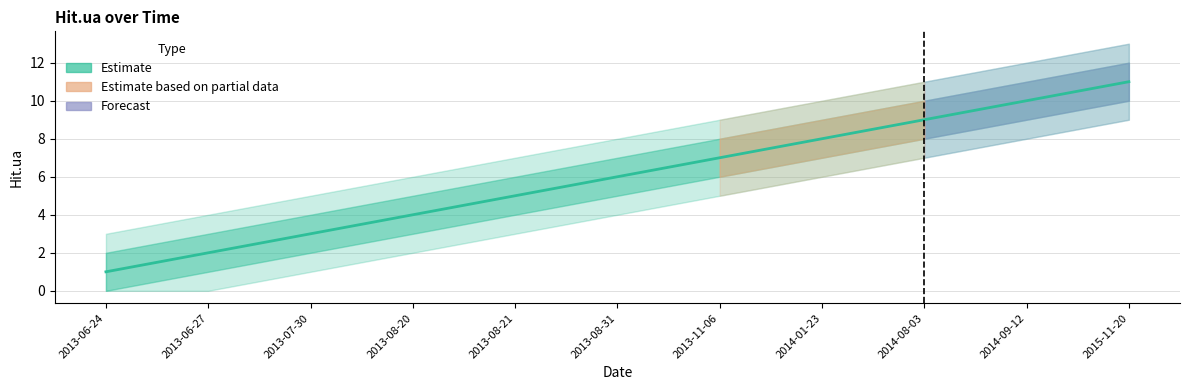

What is the sum of all values?

66